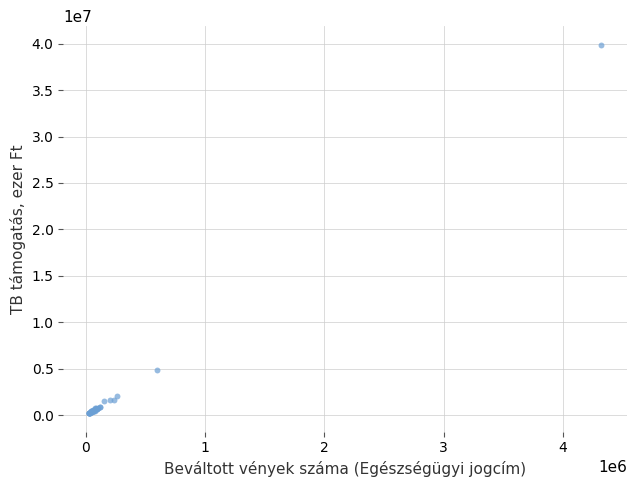

What Y value in the scatter plot is closest to 20048773?

4840749